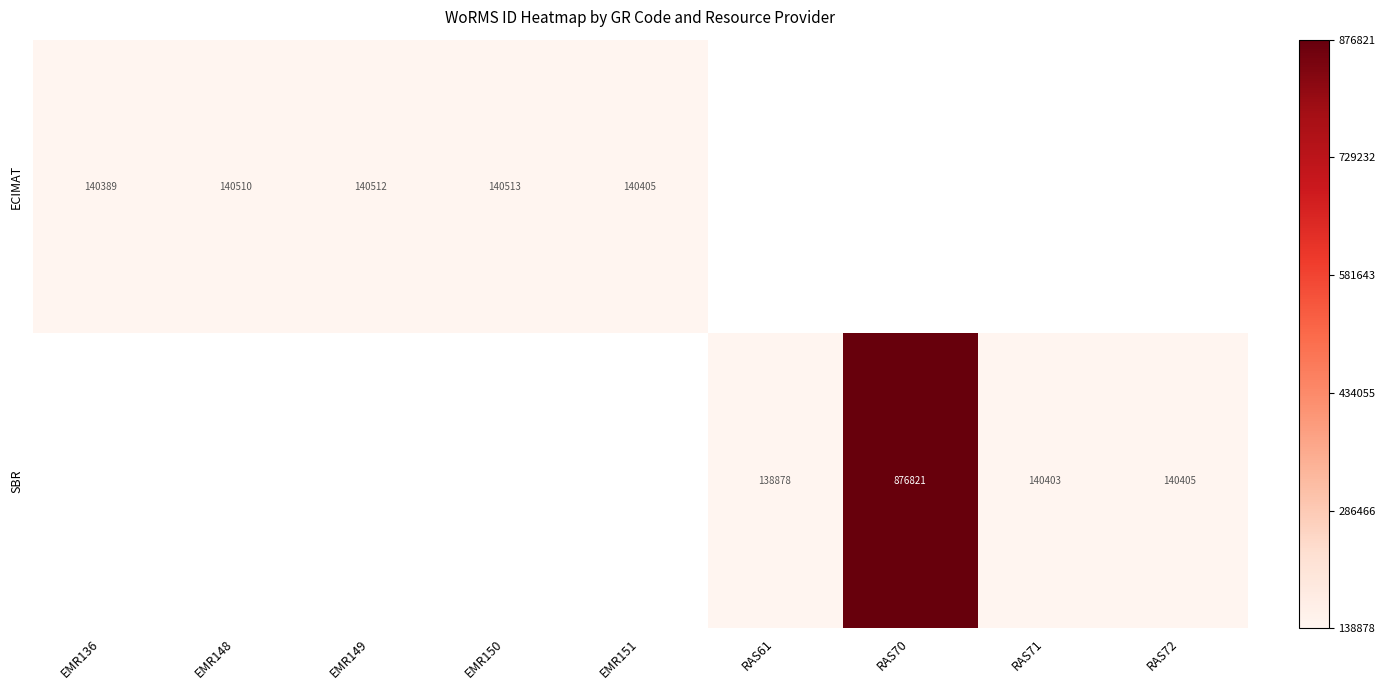

True or false: ECIMAT has a value of 35246 at EMR149.

False